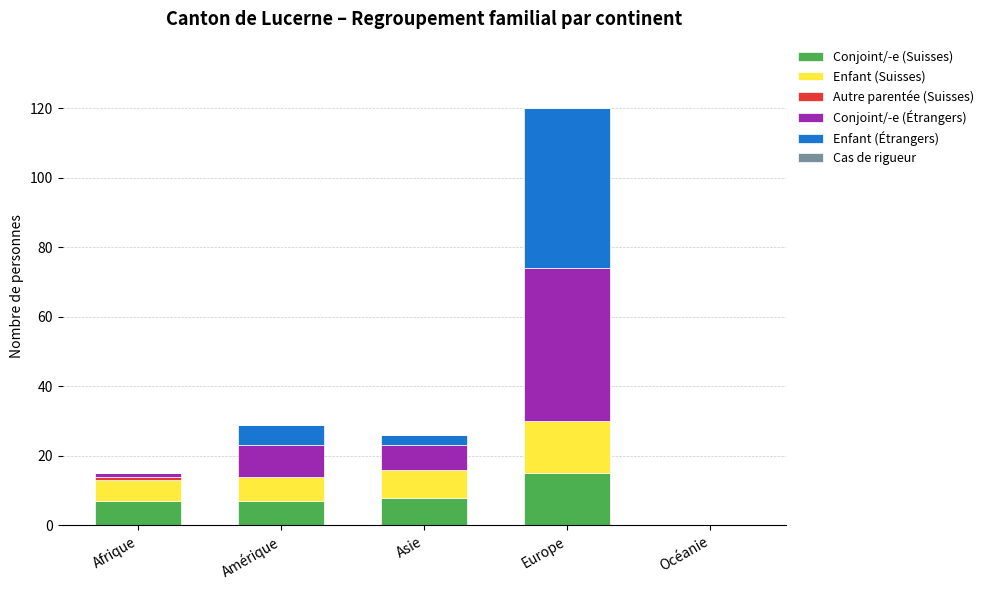

Is it true that Conjoint/-e (Suisses) equals 7 at Amérique?

True